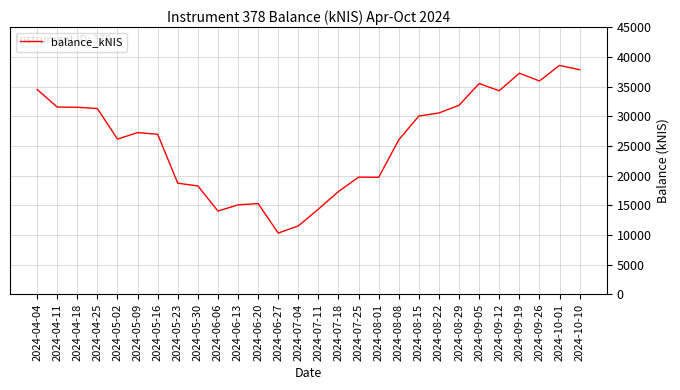

What is the change in value from 2024-05-02 to 2024-06-27?

-15843.3